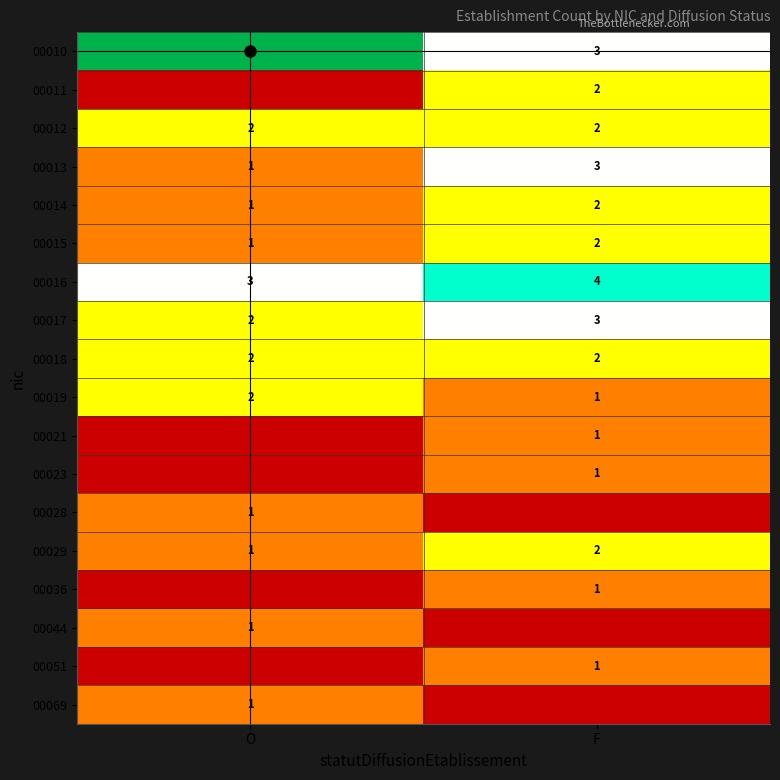

What value does the 00018 series have at O?

2